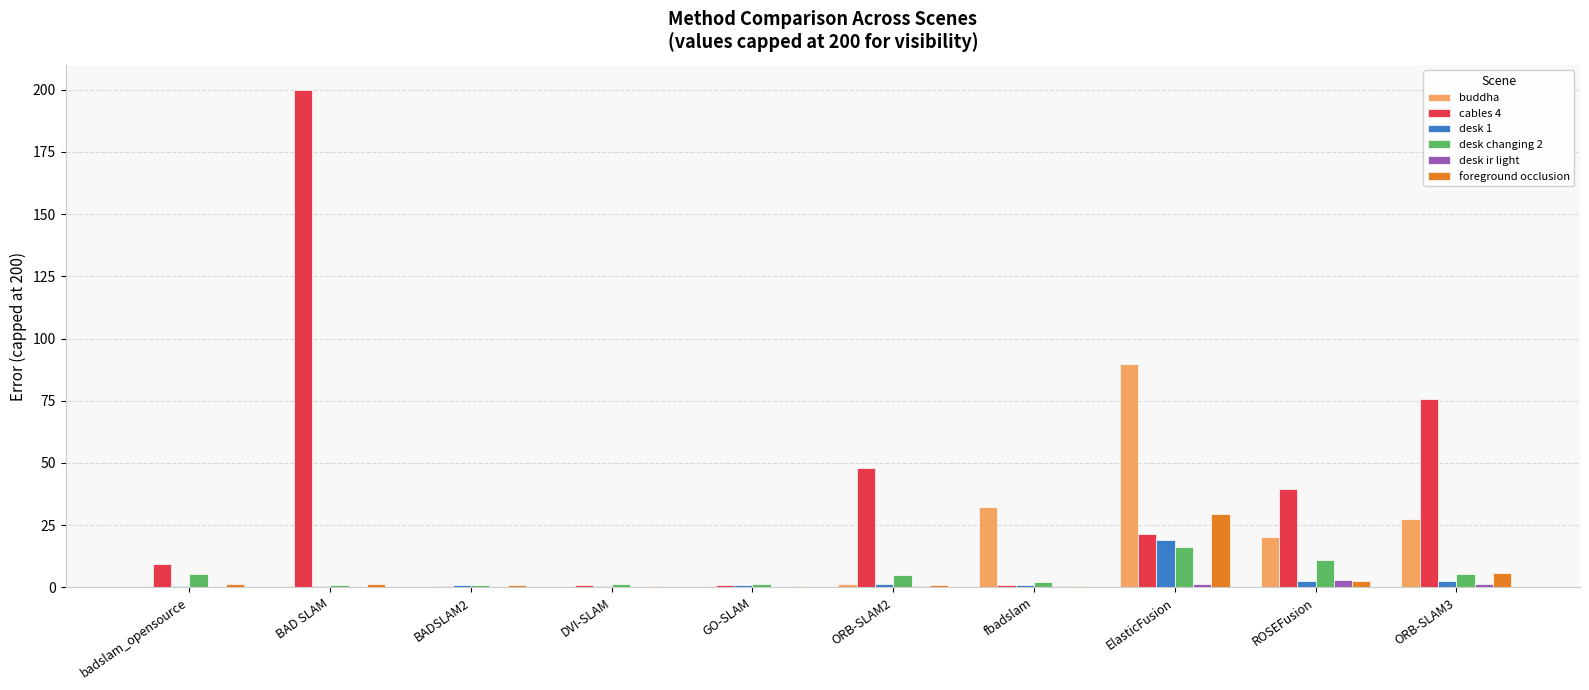

The value of buddha at fbadslam is 32.1. True or false?

True